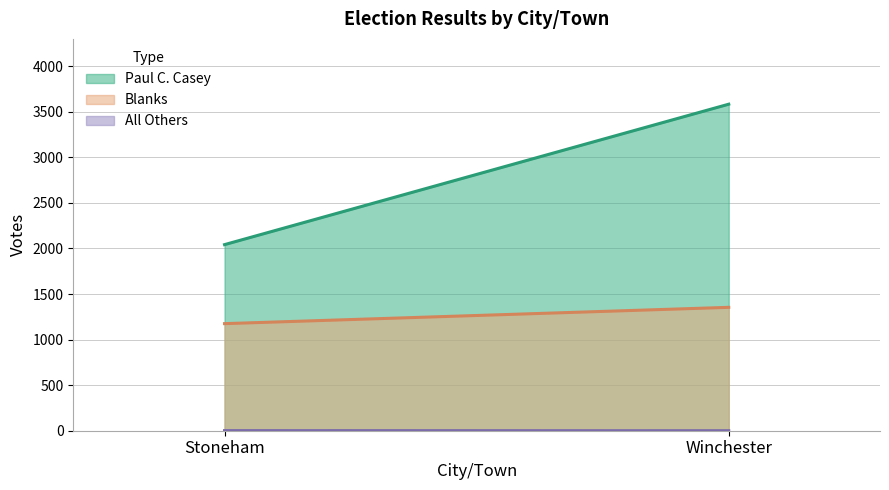

At which category is the sum across all series the highest?

Winchester